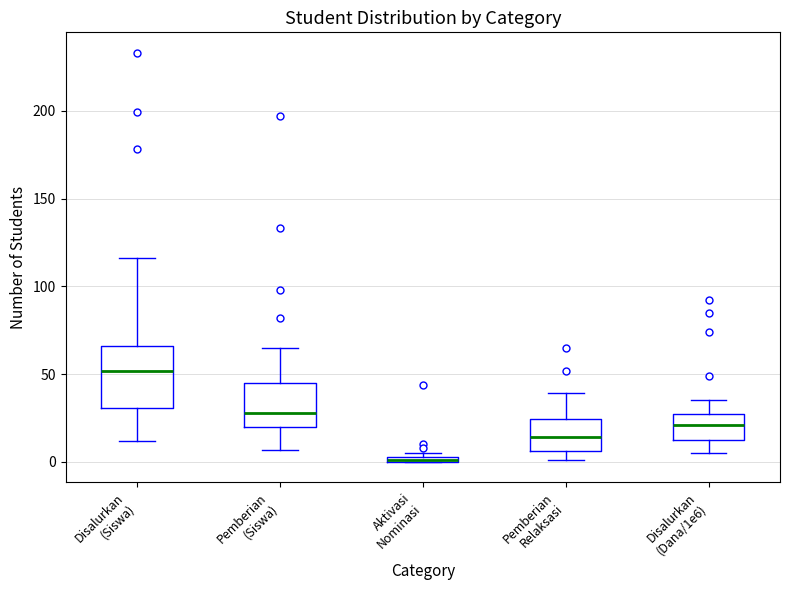

Which box is the tallest, from its lower edge to its upper edge?

Disalurkan (Siswa)